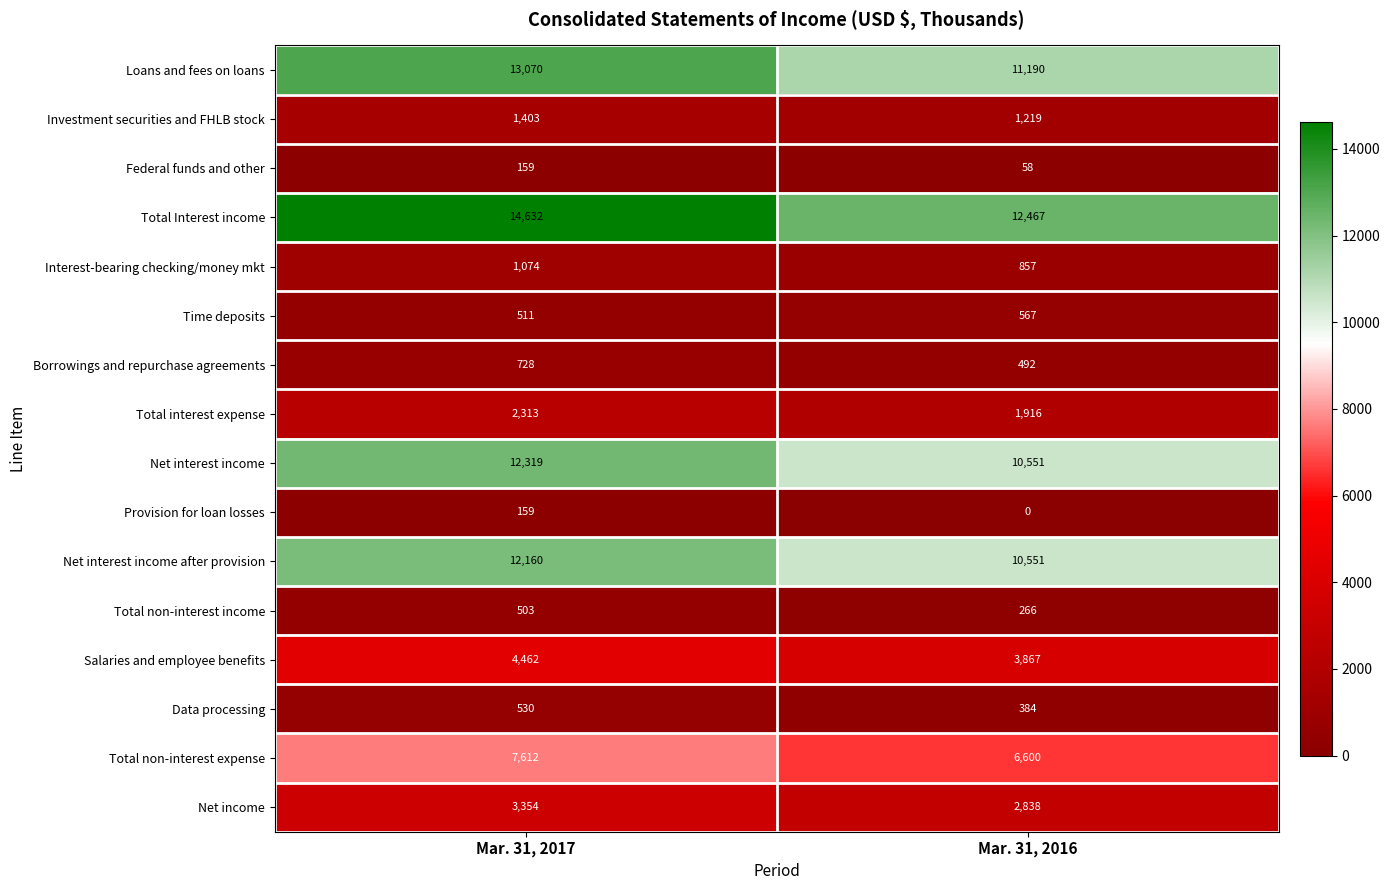

How many distinct data groups are displayed?

16